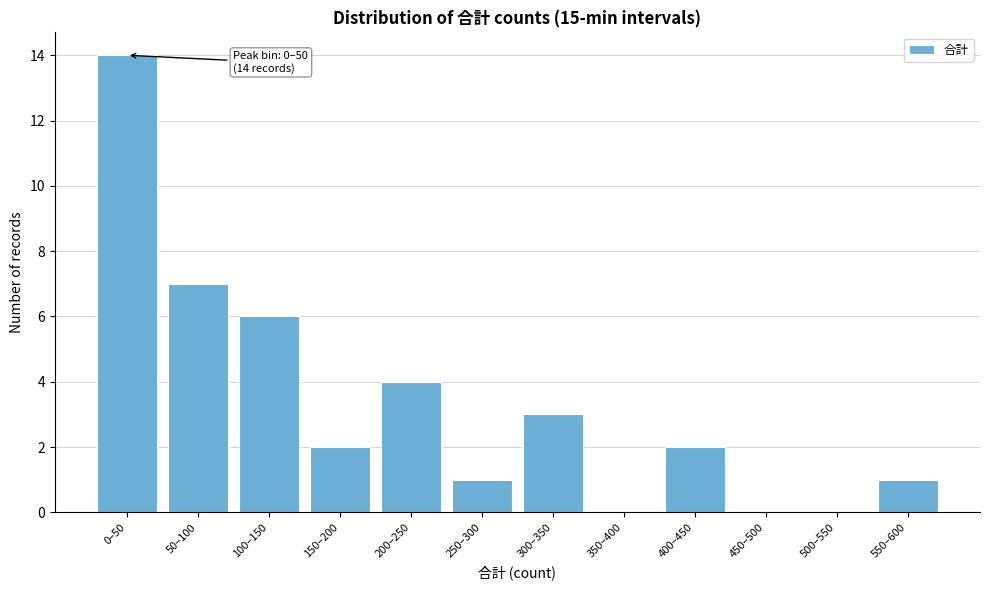

Reading left to right, extract all data points from this chart.

0–50=14	50–100=7	100–150=6	150–200=2	200–250=4	250–300=1	300–350=3	350–400=0	400–450=2	450–500=0	500–550=0	550–600=1